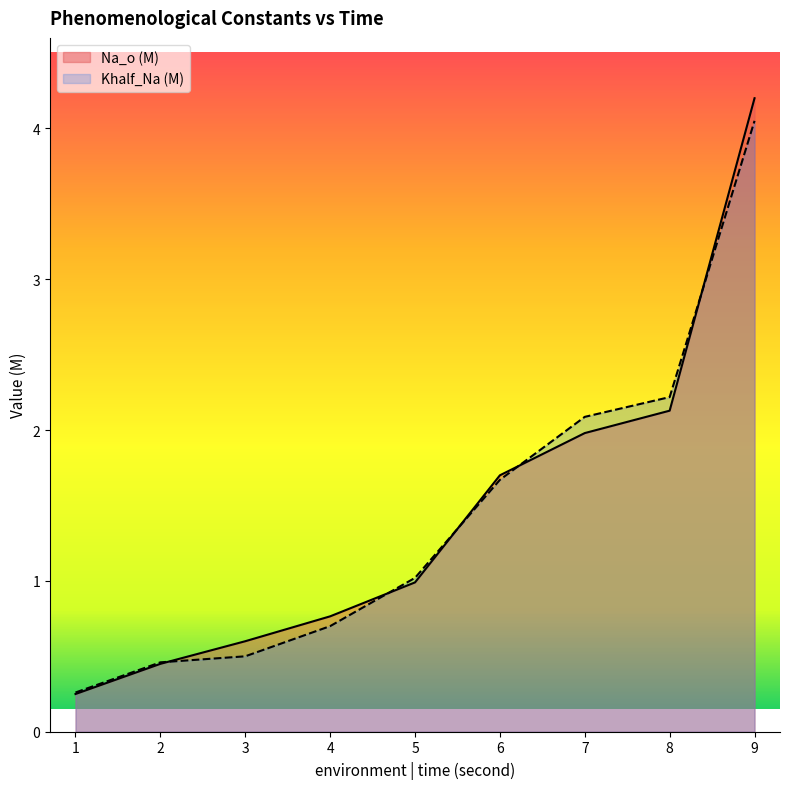

Reading left to right, list all the values displayed in this chart.

Na_o (M): 1=0.2	2=0.5	3=0.6	4=0.8	5=1.0	6=1.7	7=2.0	8=2.1	9=4.2
Khalf_Na (M): 1=0.3	2=0.5	3=0.5	4=0.7	5=1.0	6=1.7	7=2.1	8=2.2	9=4.0